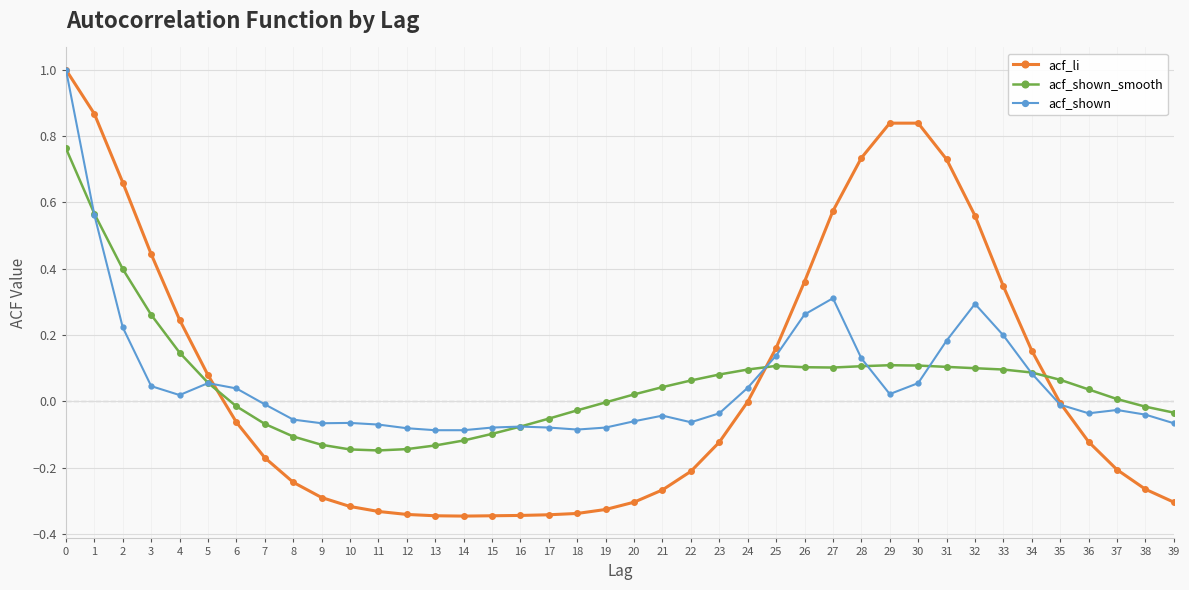

True or false: acf_li and acf_shown_smooth cross at least once.

True